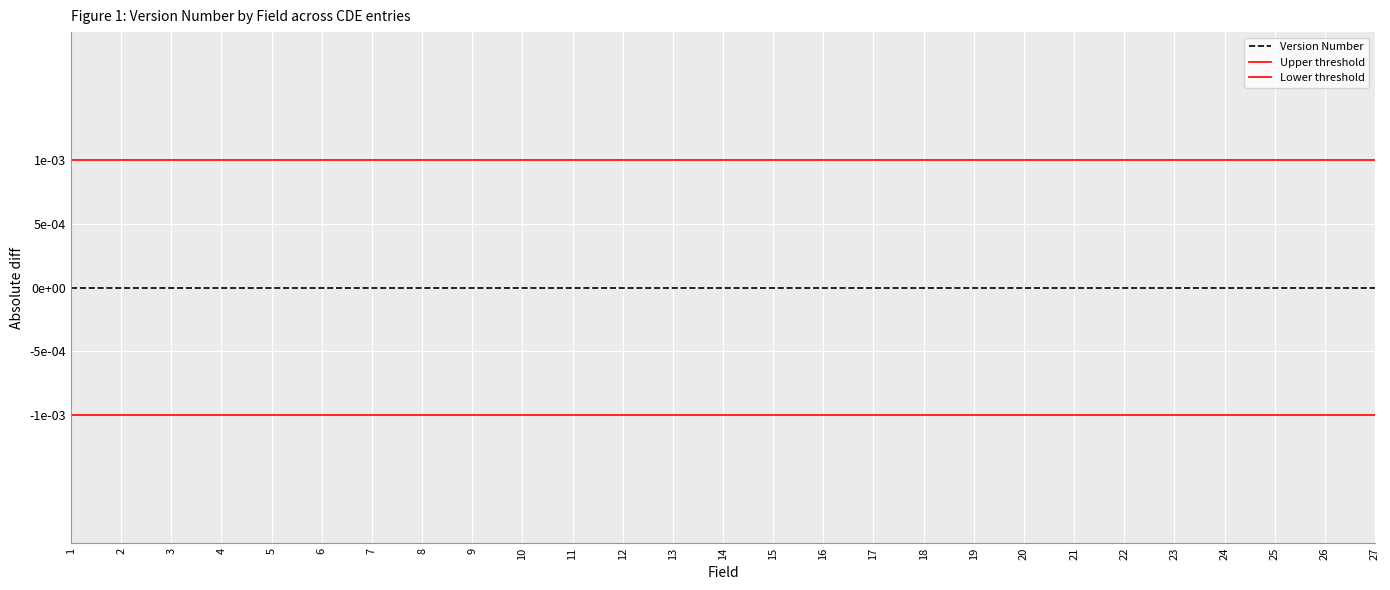

Which series changed the most between 1 and 2?

Version Number